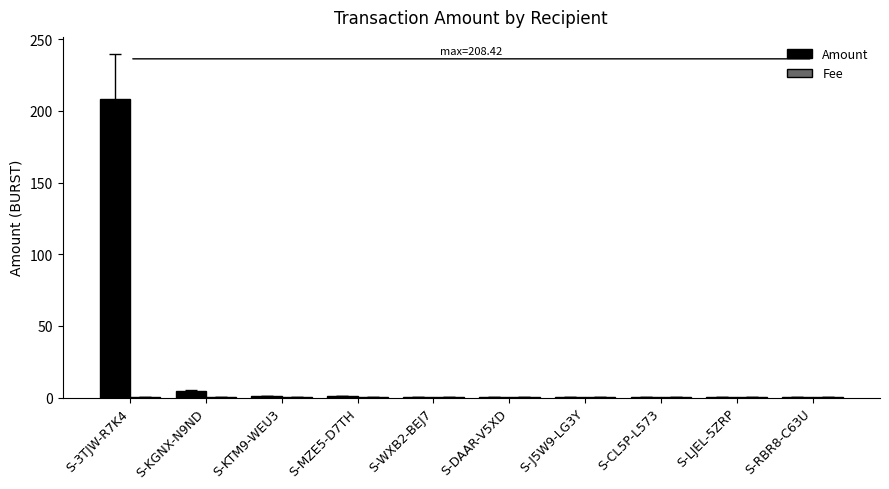

What is the maximum value shown in the chart?

208.4